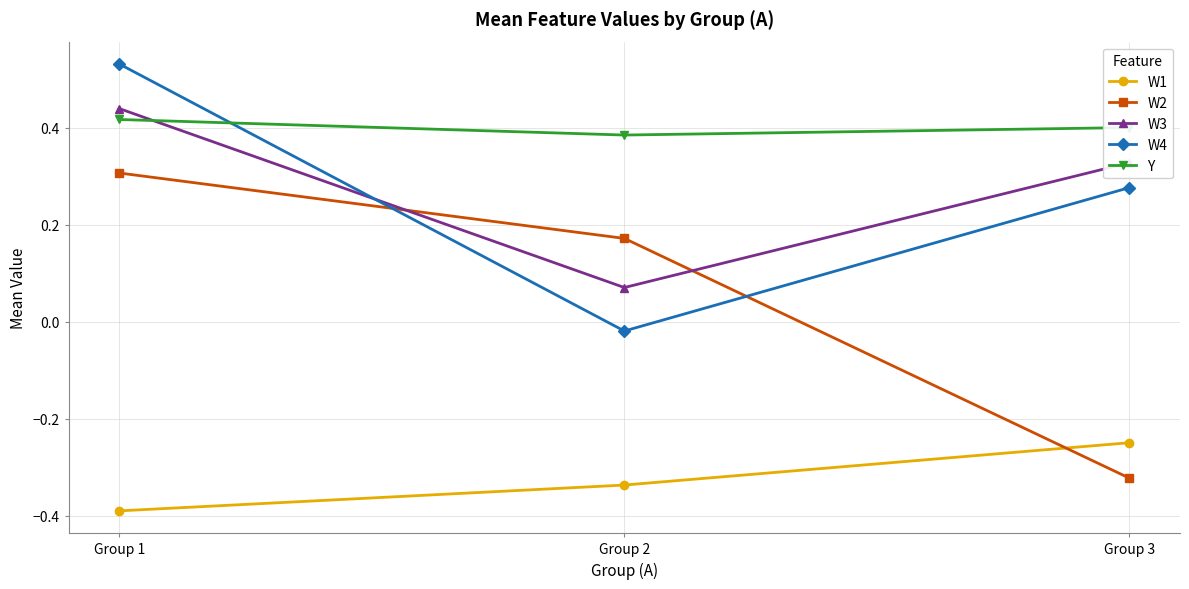

What is the difference between the highest and lowest values at Group 3?

0.7